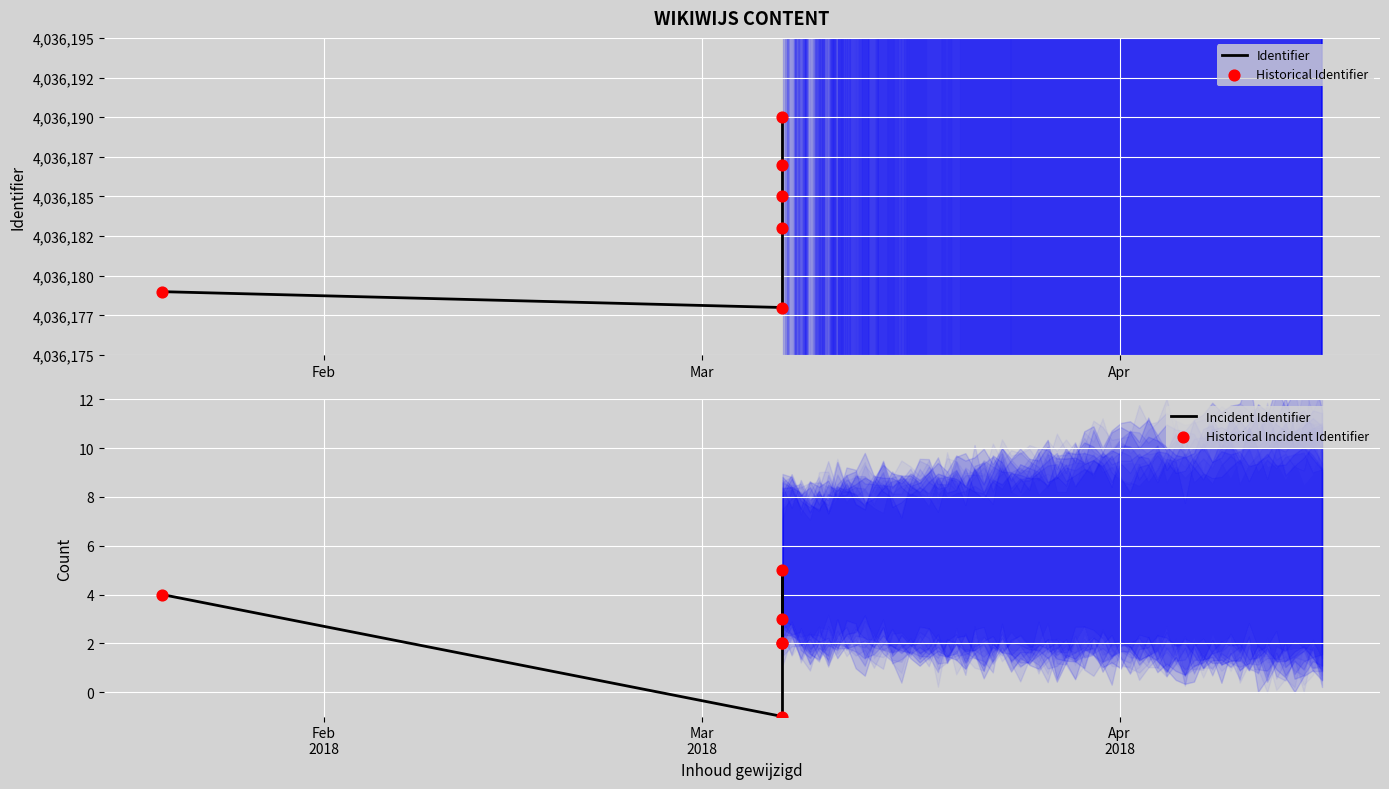

Which series has the widest spread of Y values?

Identifier